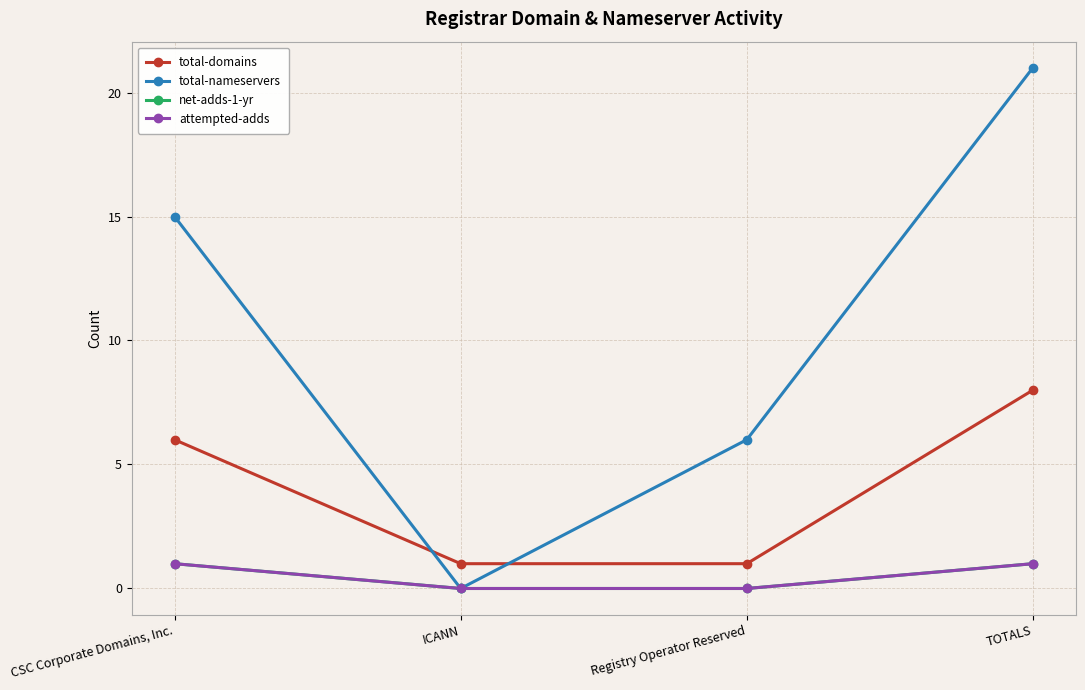

Reading left to right, transcribe all the data shown in this chart.

total-domains: CSC Corporate Domains, Inc.=6	ICANN=1	Registry Operator Reserved=1	TOTALS=8
total-nameservers: CSC Corporate Domains, Inc.=15	ICANN=0	Registry Operator Reserved=6	TOTALS=21
net-adds-1-yr: CSC Corporate Domains, Inc.=1	ICANN=0	Registry Operator Reserved=0	TOTALS=1
attempted-adds: CSC Corporate Domains, Inc.=1	ICANN=0	Registry Operator Reserved=0	TOTALS=1